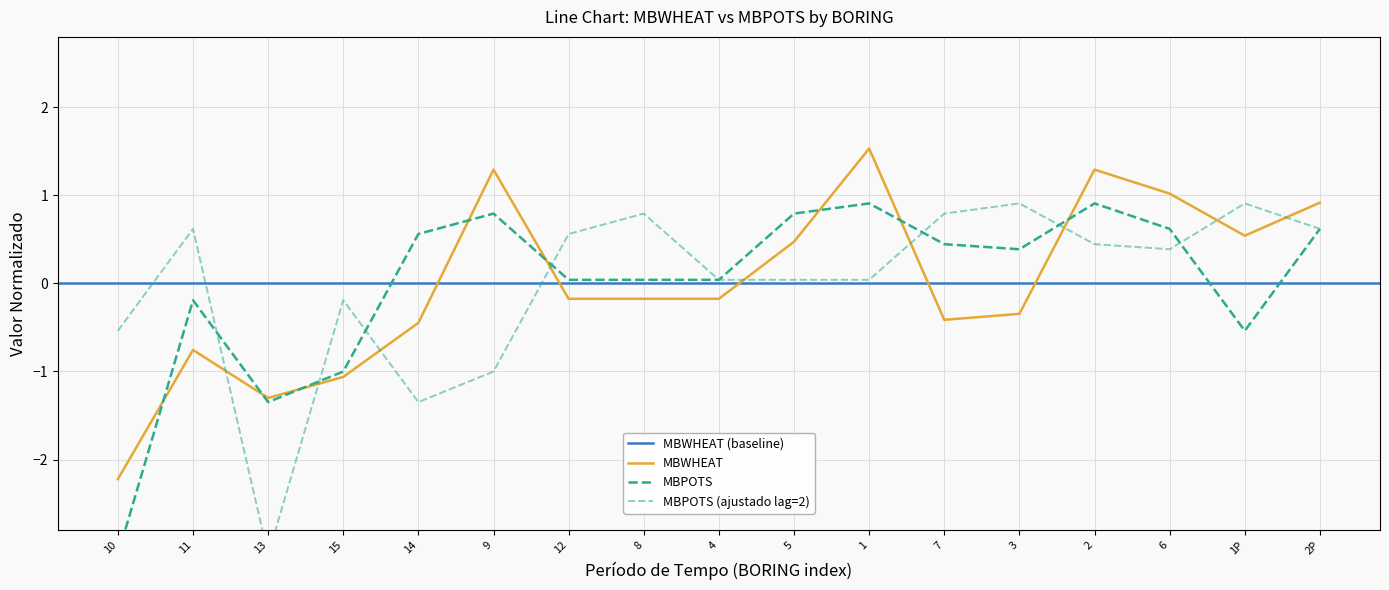

True or false: MBWHEAT has a value of 0.4 at 2.

False